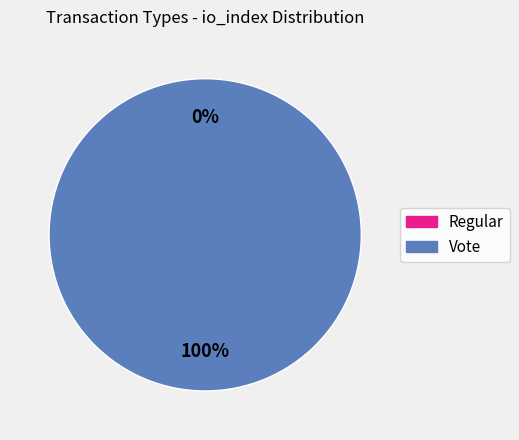

Rank the categories by value from lowest to highest.

Regular, Vote